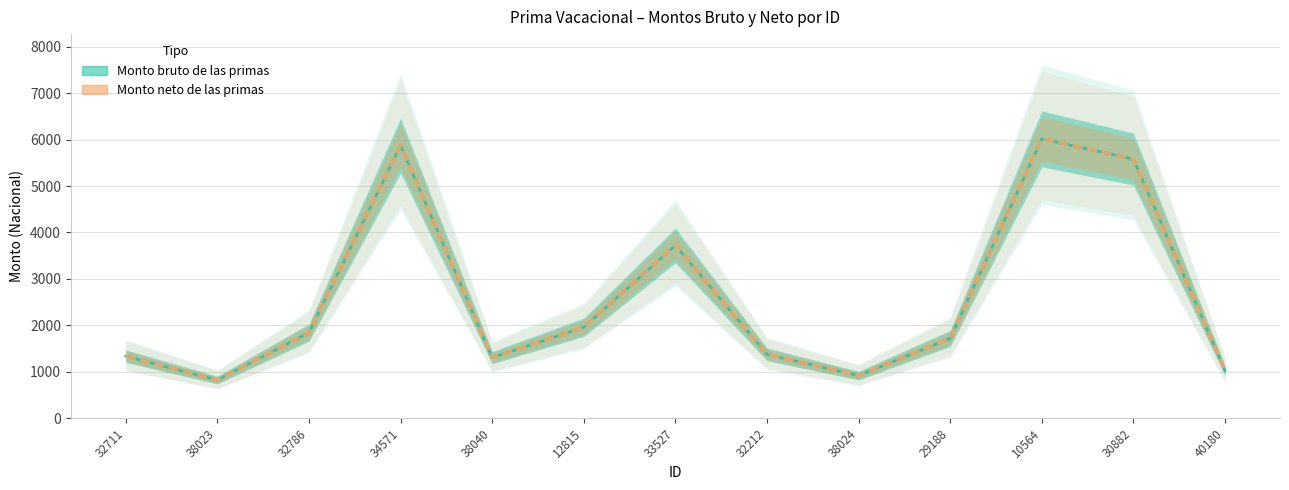

True or false: Monto bruto de las primas has a value of 3720.4 at 33527.

True